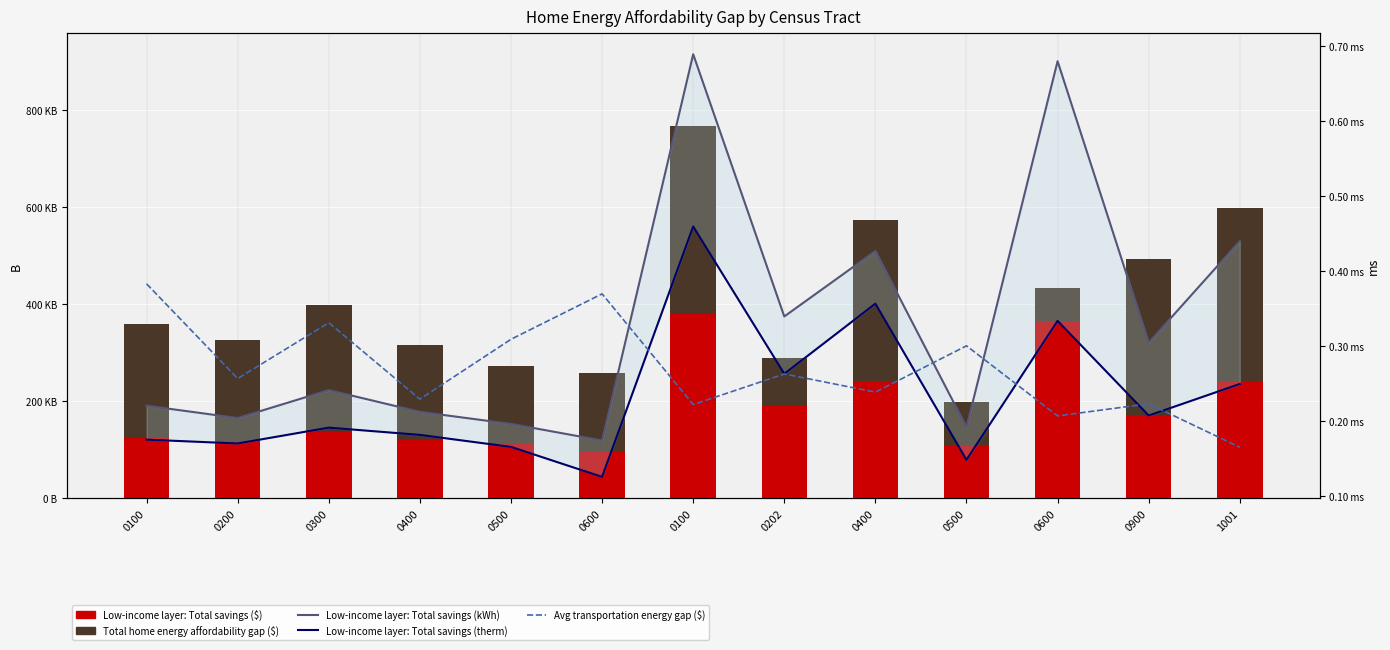

What is the value of the Avg transportation energy gap ($) bar at the 13th from the left?

0.2